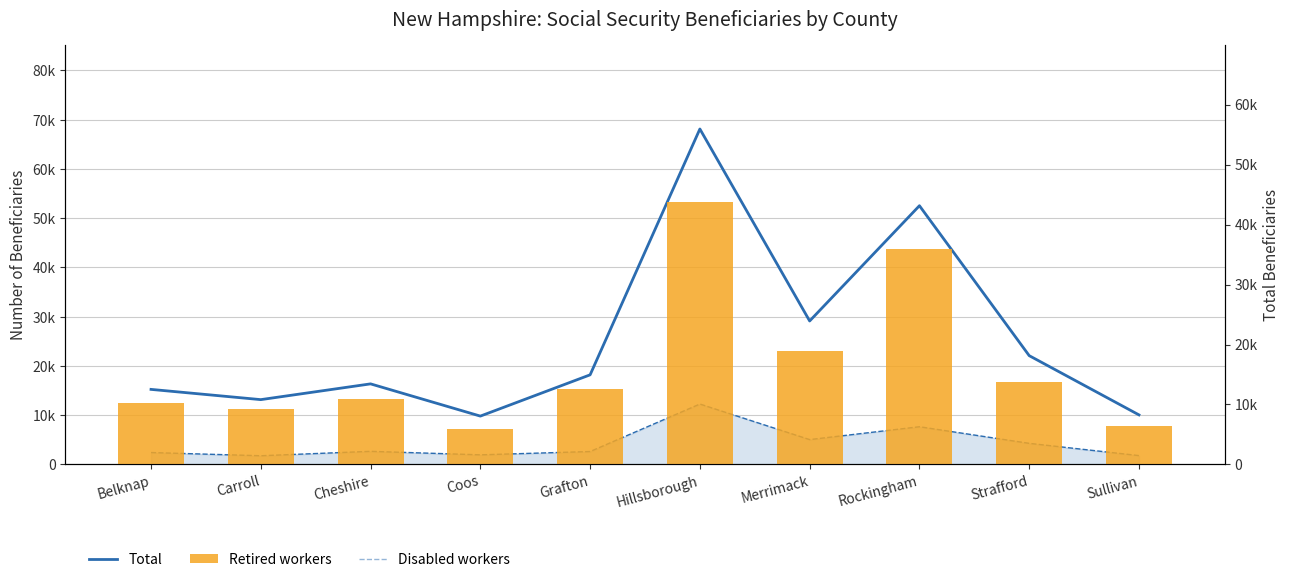

What is the lowest value of the Total series?

9820